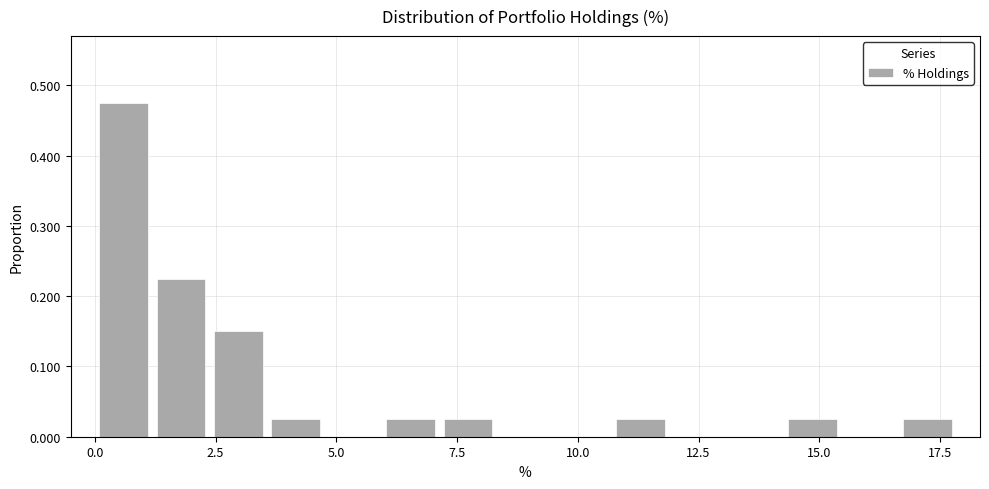

Around what value on the x-axis is the tallest bar? Give the approximate position of its centre, as read against the axis.

0.5